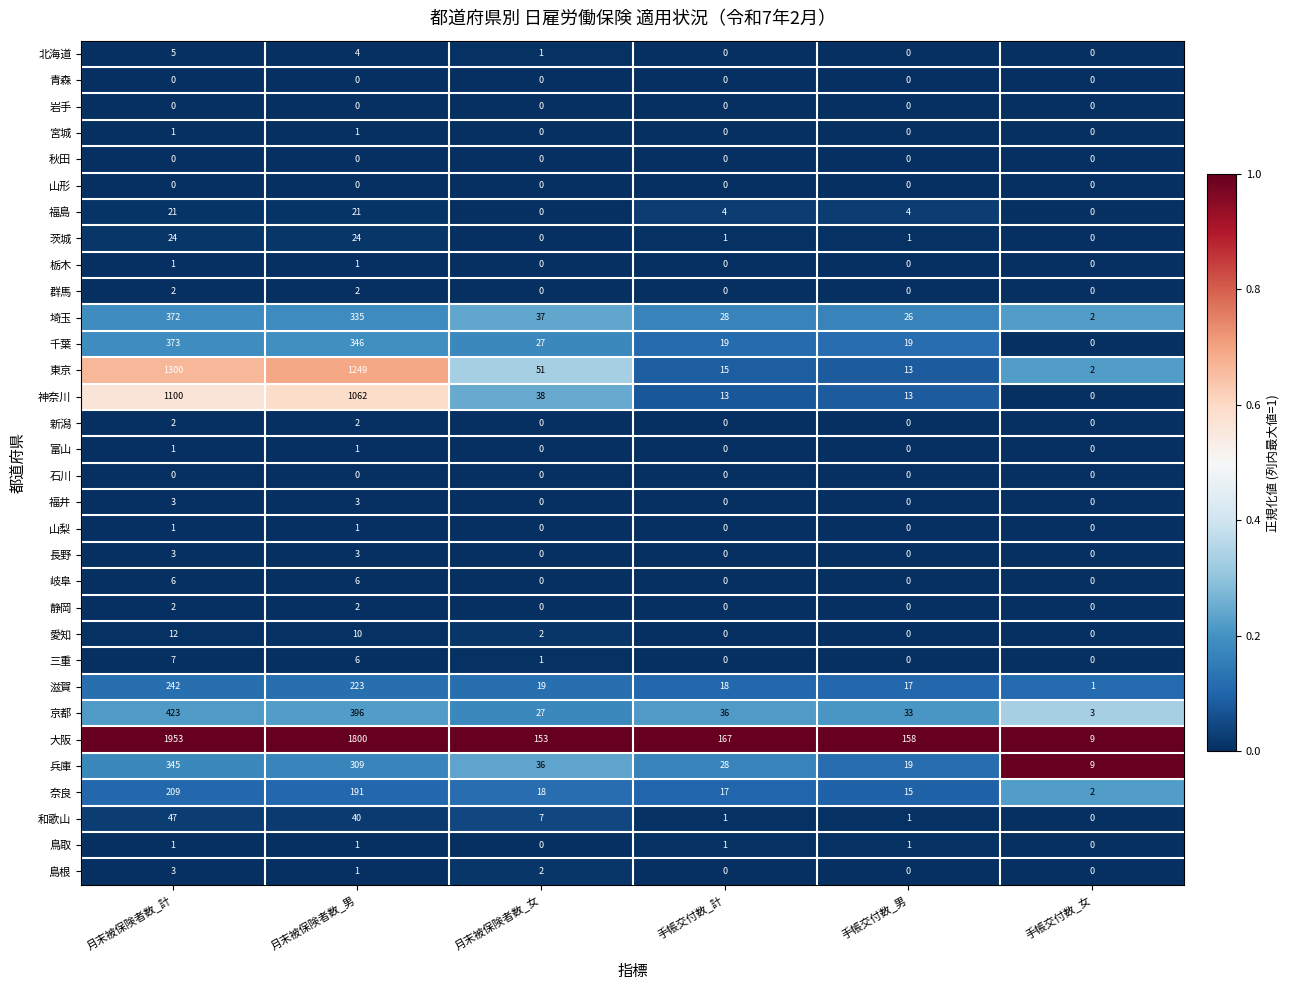

At which label does 奈良 reach its minimum?

手帳交付数_女